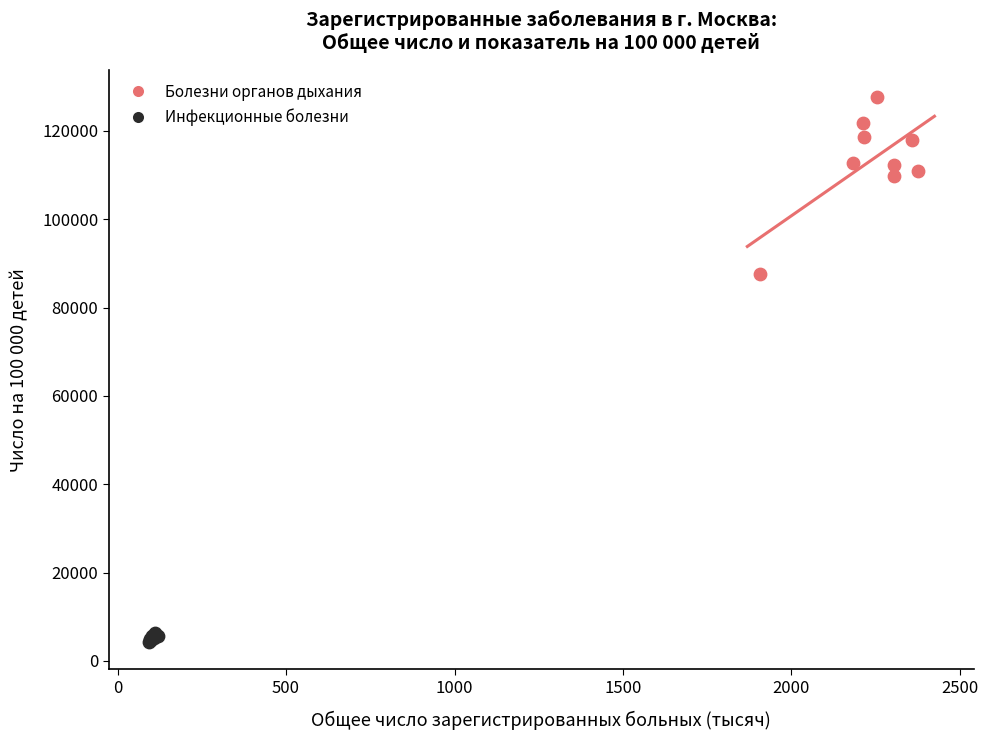

Which series has the widest spread of Y values?

Болезни органов дыхания